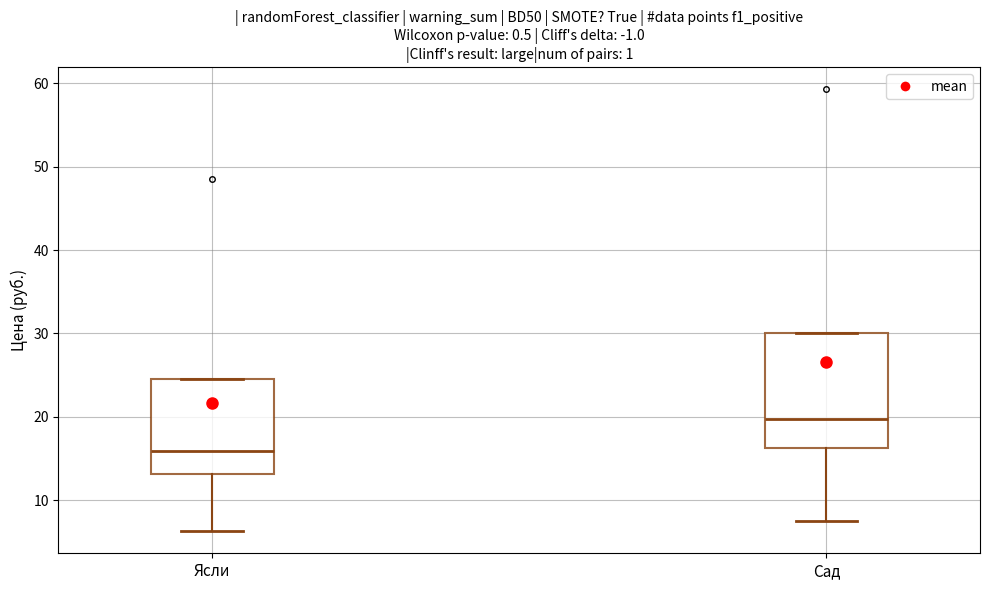

Where does the median line of the box for Сад sit on the y-axis? The values are not printed on the chart, so give them approximately, as read against the axis.

20